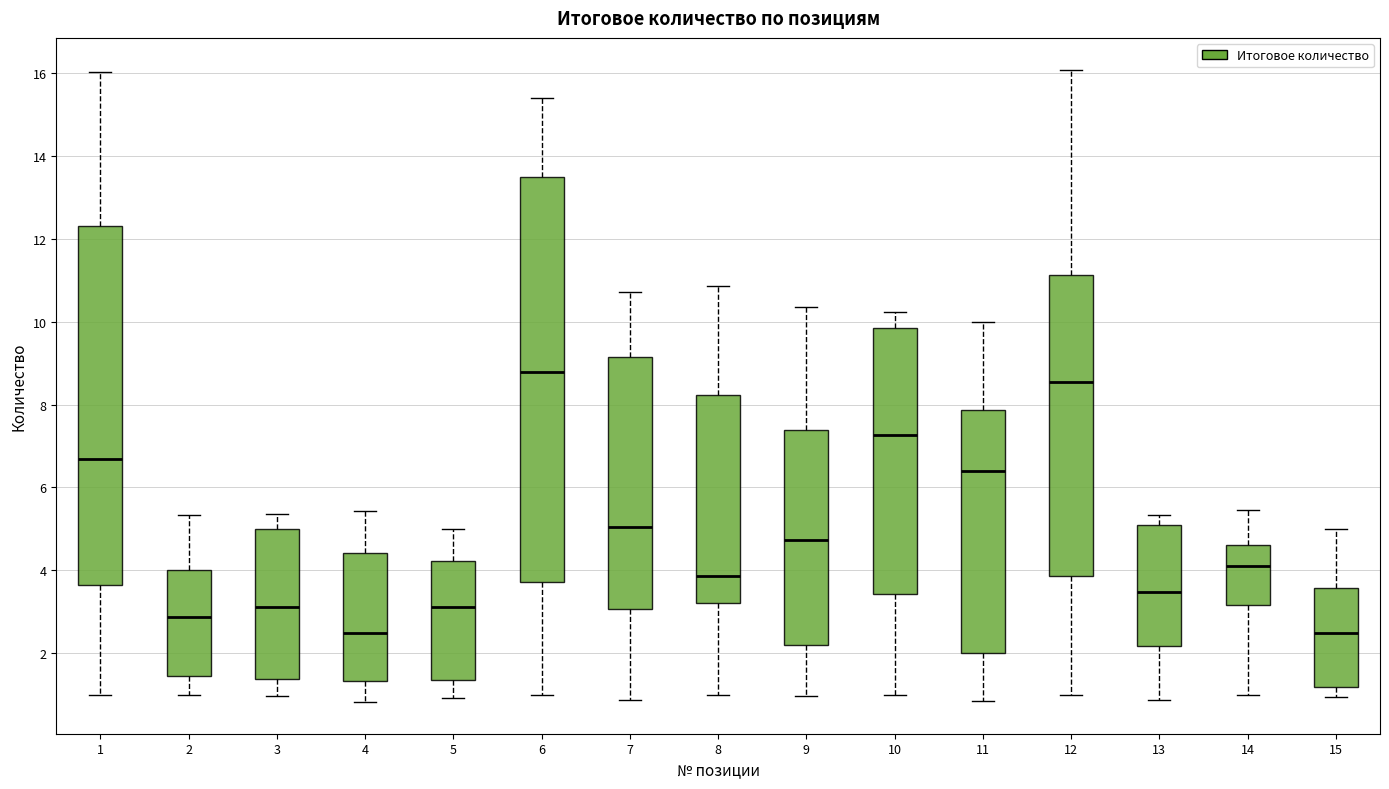

Where does the median line of the box at x = 5 sit on the y-axis? The values are not printed on the chart, so give them approximately, as read against the axis.

3.2